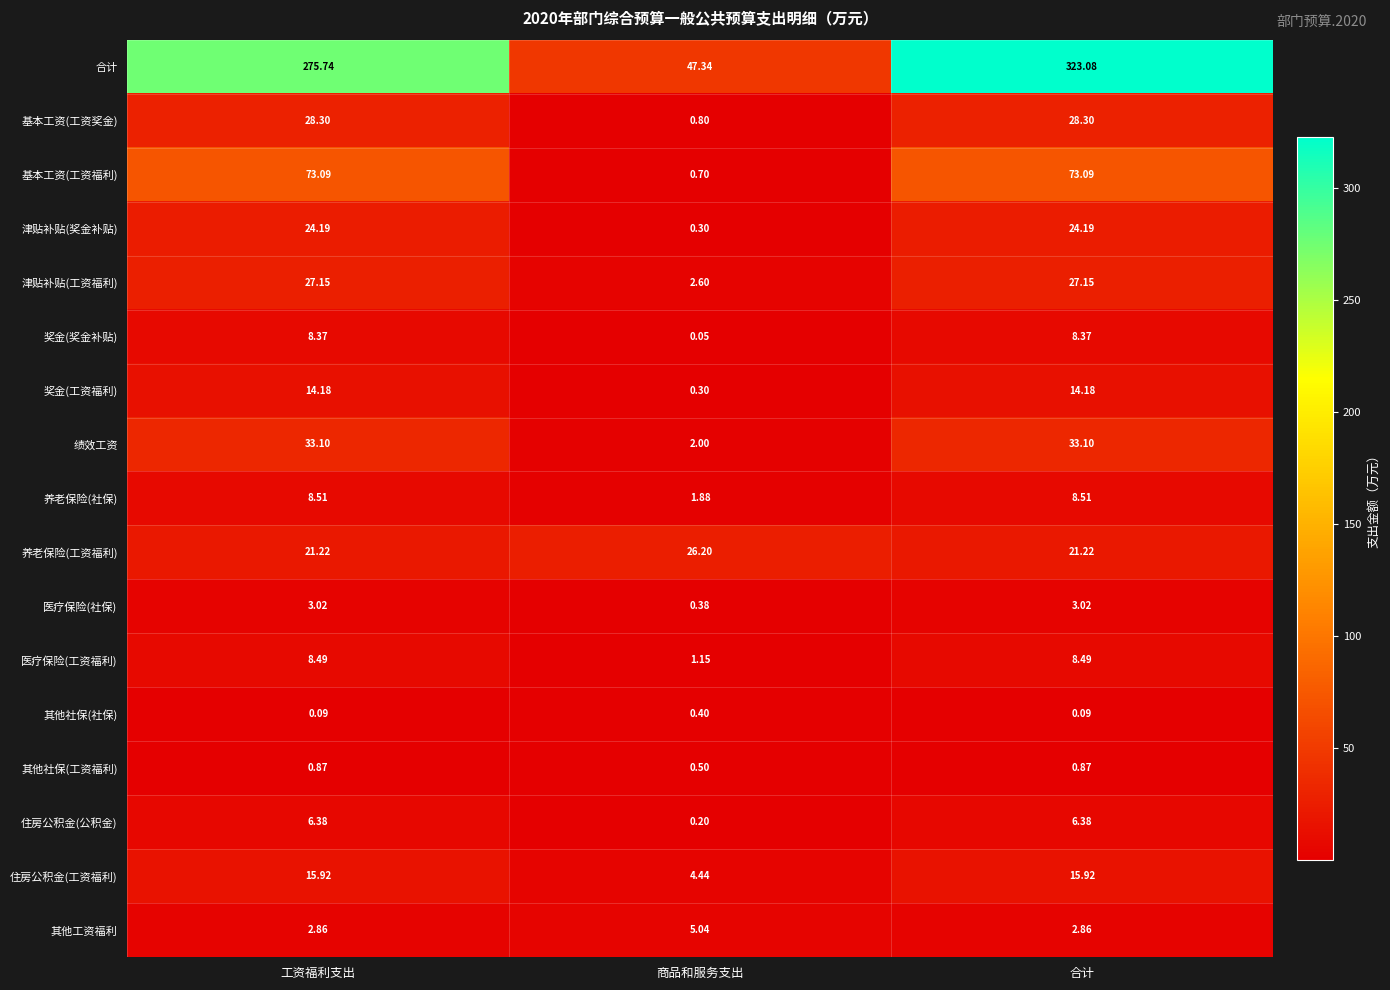

At which label does 绩效工资 first exceed 33?

工资福利支出